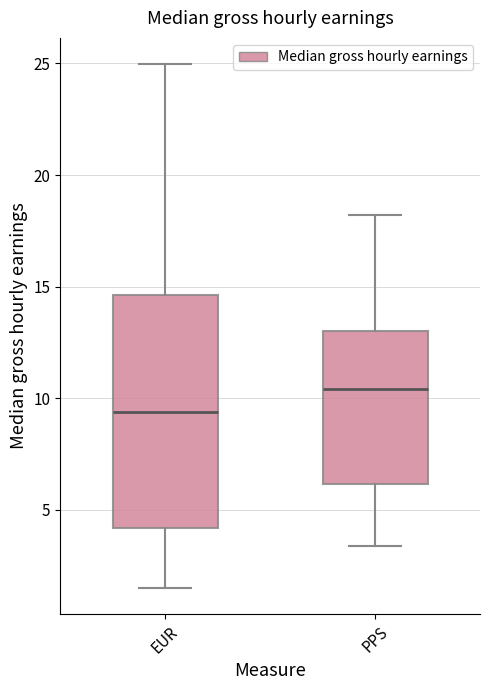

Where does the lower whisker of the box for PPS end on the y-axis? The values are not printed on the chart, so give them approximately, as read against the axis.

3.5